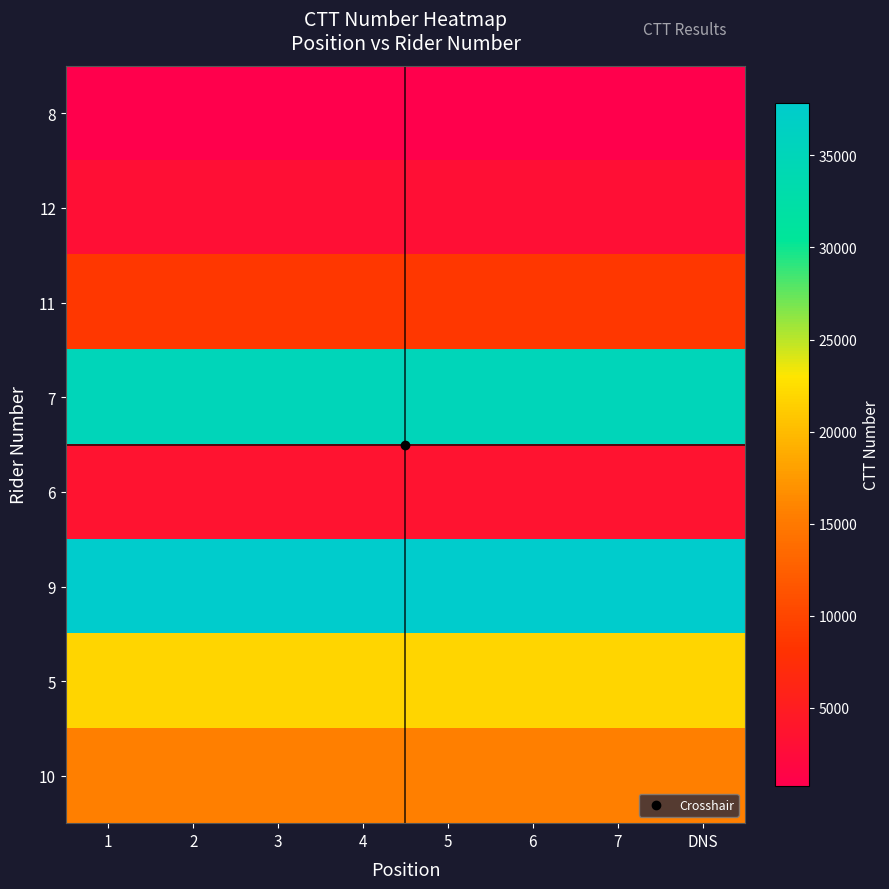

Count the number of data series in this chart.

8